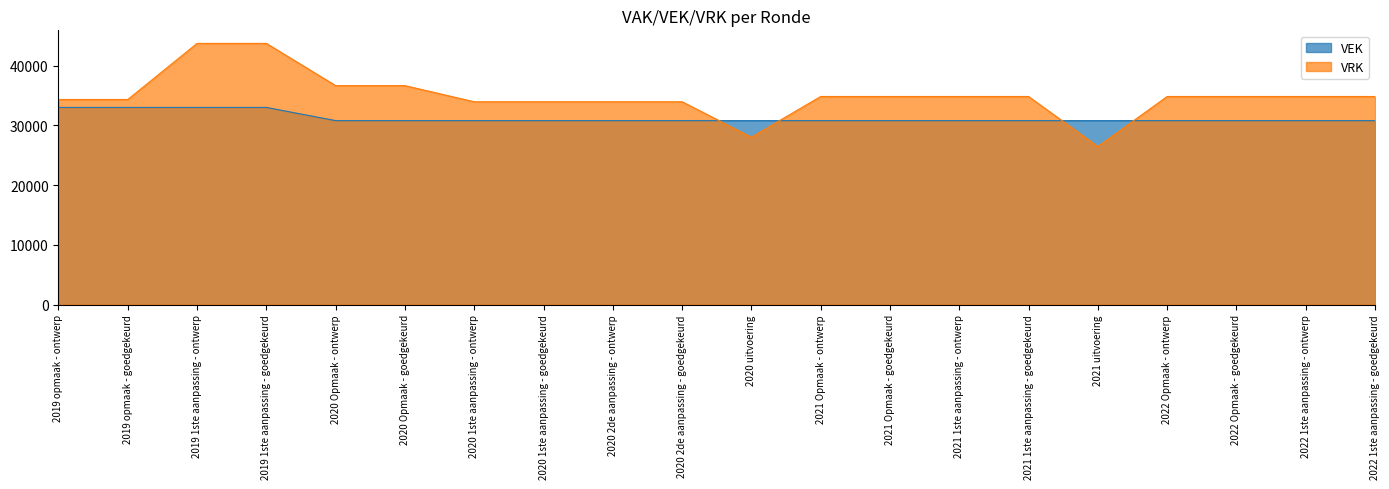

How many values in the VRK series exceed 34827?

4